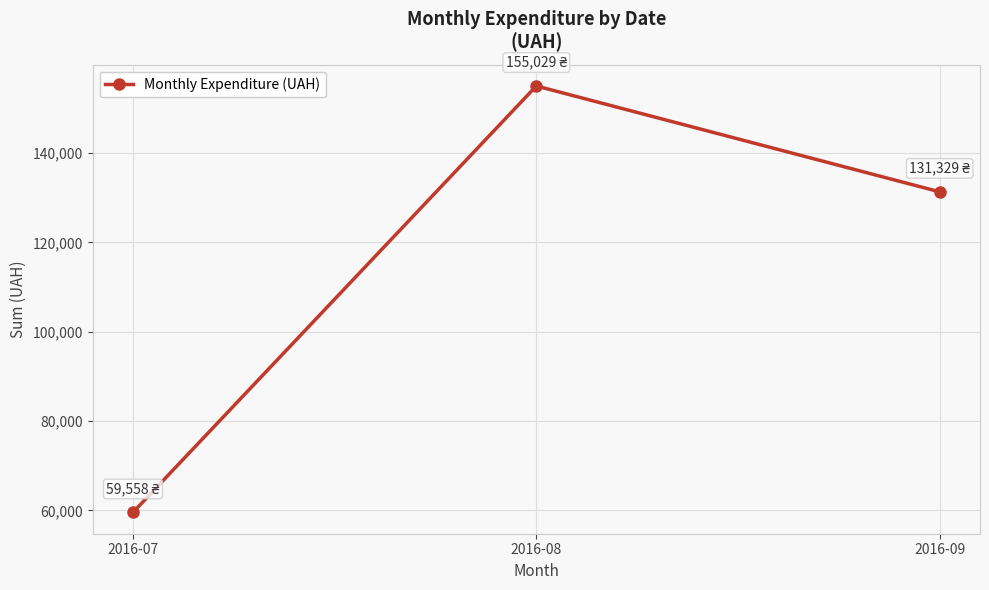

The value at 2016-09 is 131329.2. True or false?

True